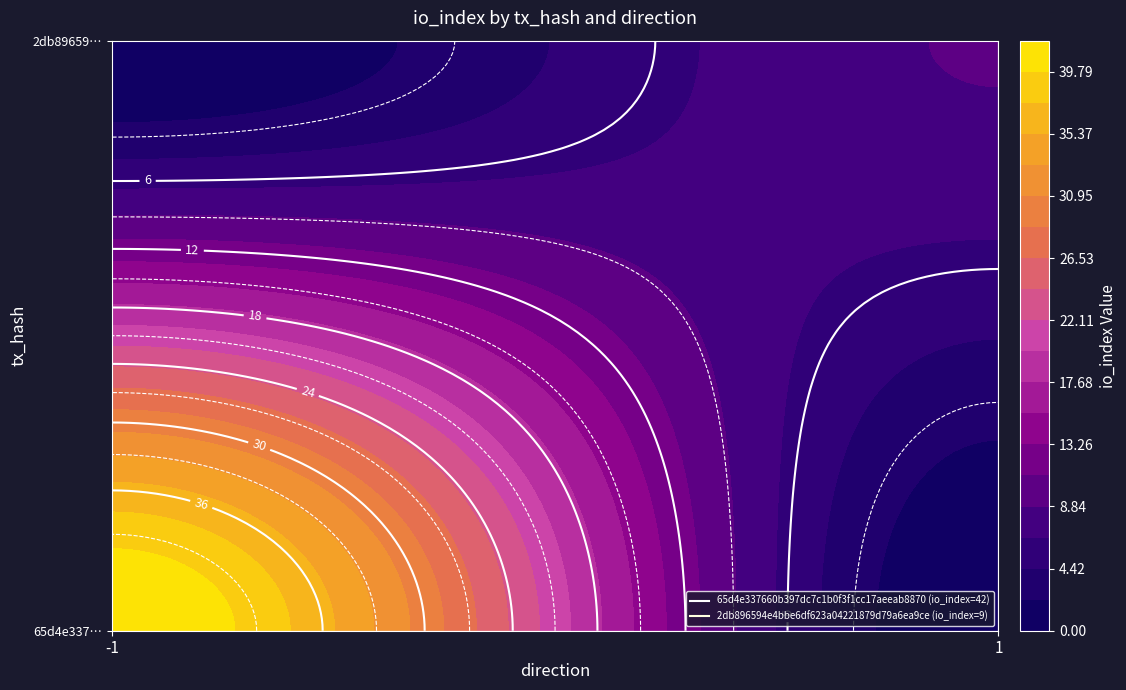

The 65d4e337660b397dc7c1b0f3f1cc17aeeab8870 series shows 29 at io_index. True or false?

False